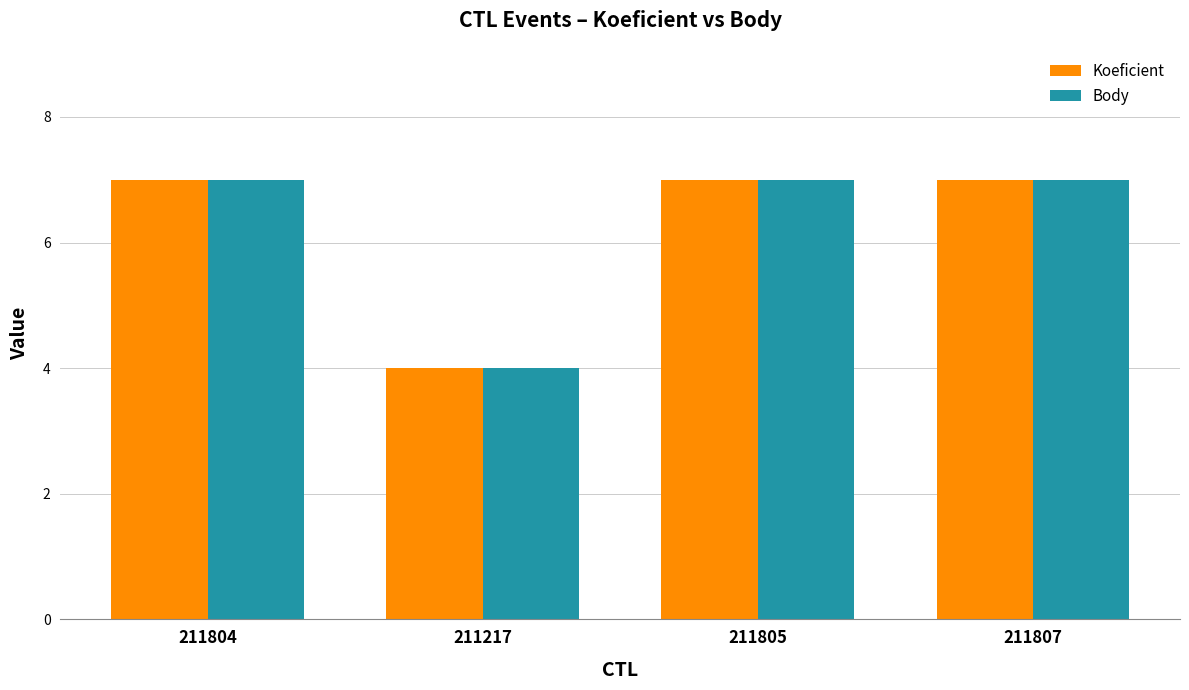

The Body series shows 4 at 211804. True or false?

False